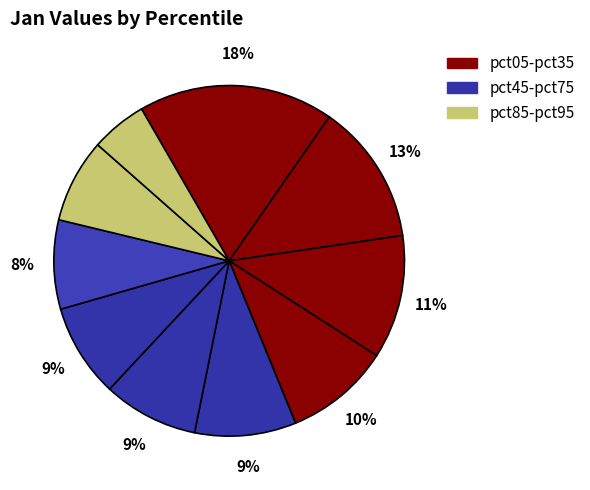

Count the number of slices in the pie.

10